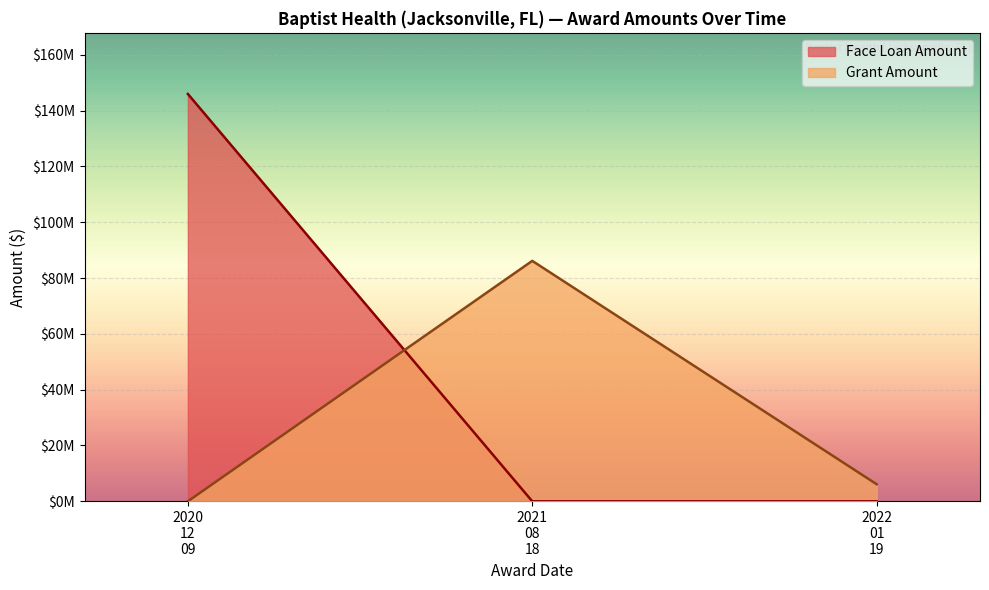

How many distinct data groups are displayed?

2